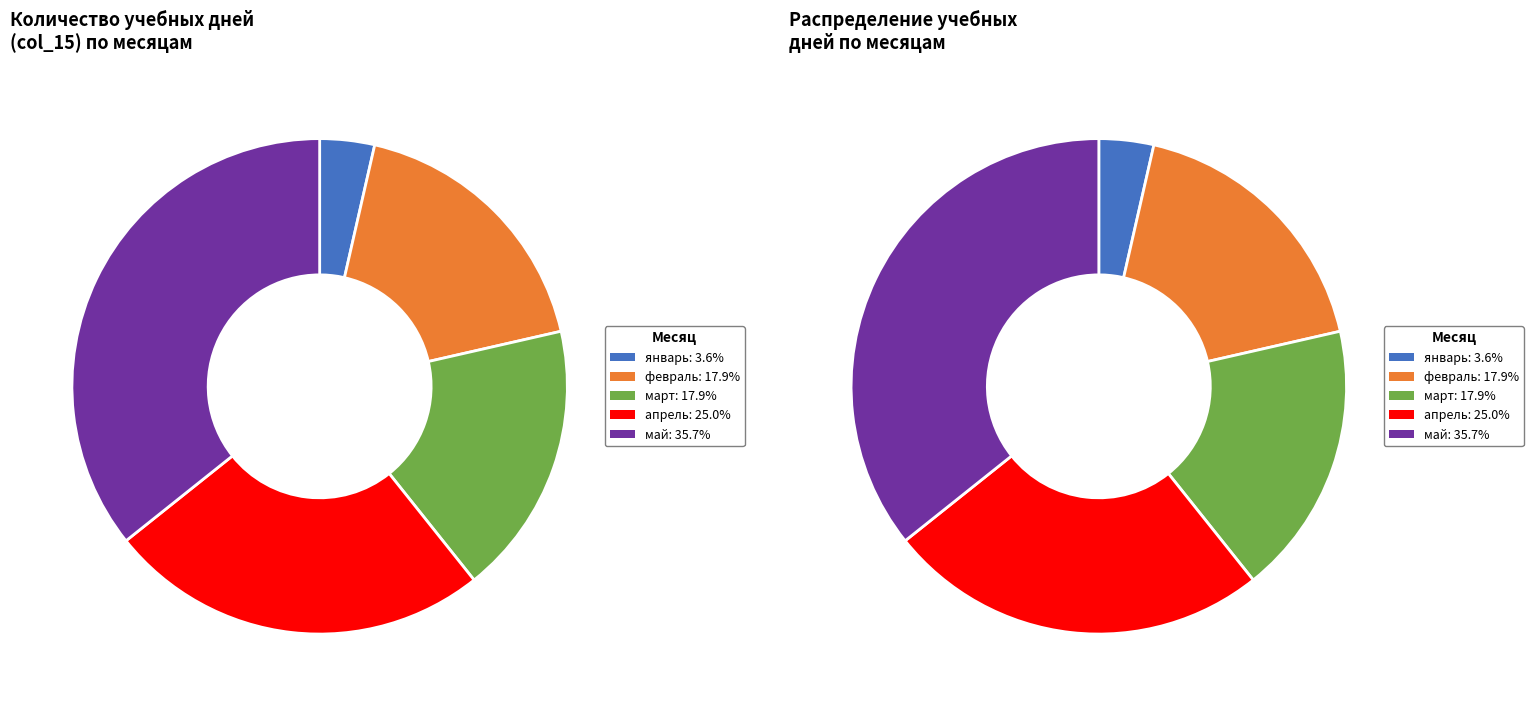

To the nearest percent, what is the combined percentage of март and январь?

21%